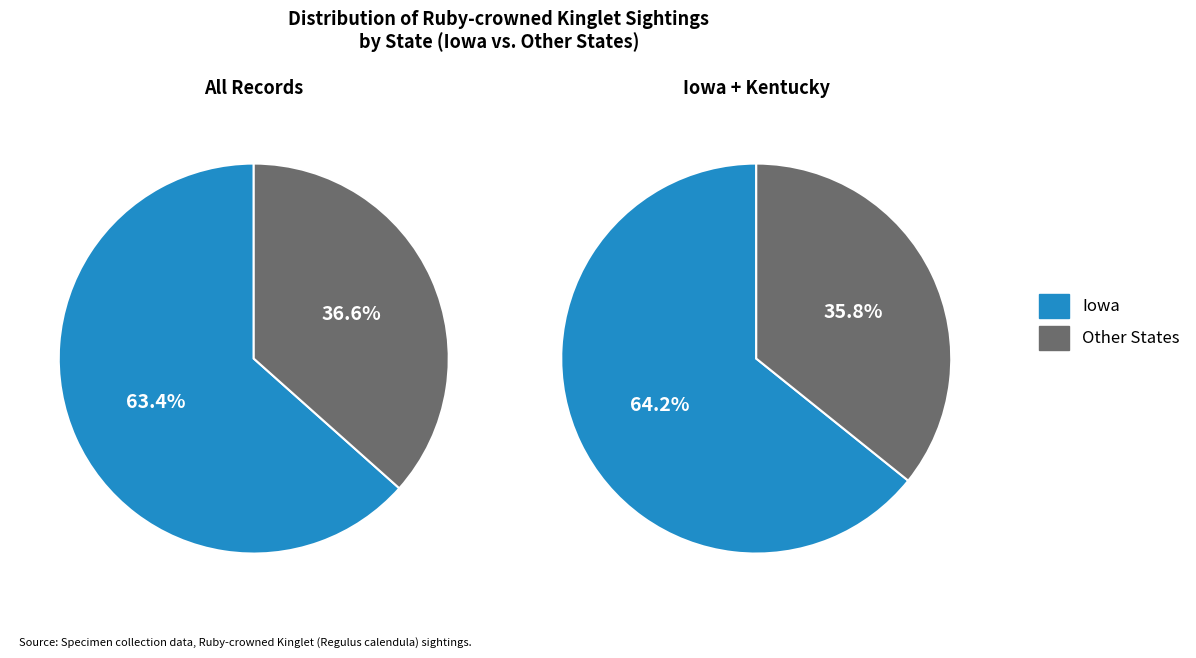

The California slice represents 1% of the pie. True or false?

False